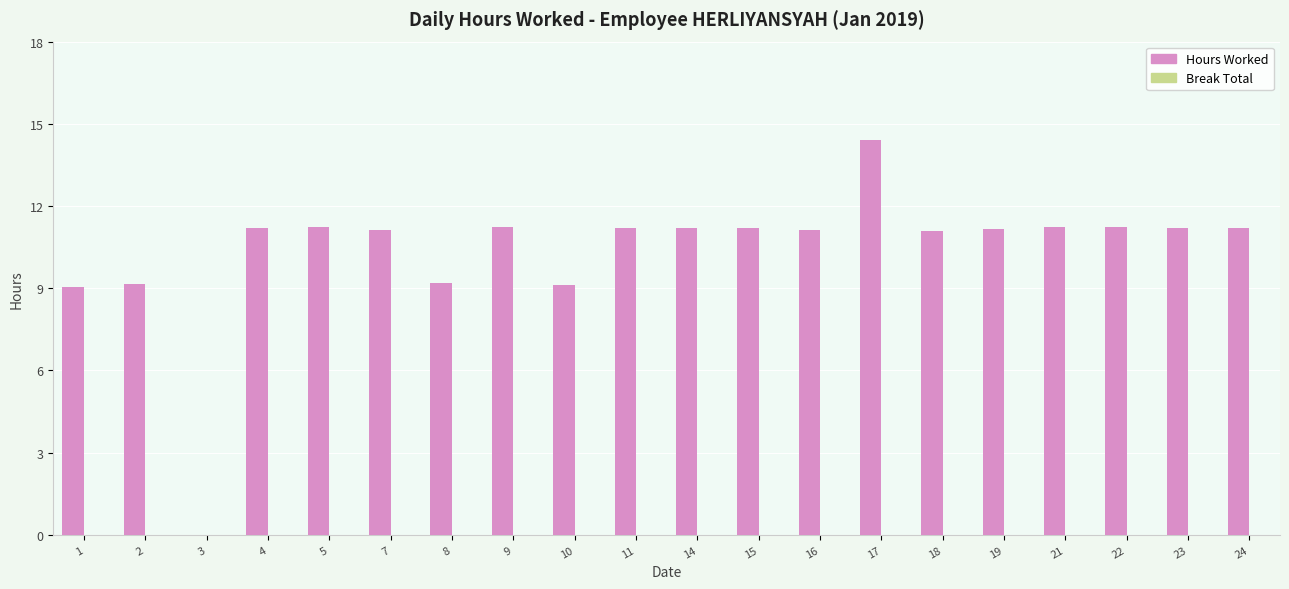

Which has a higher value, 1 or 23?

23